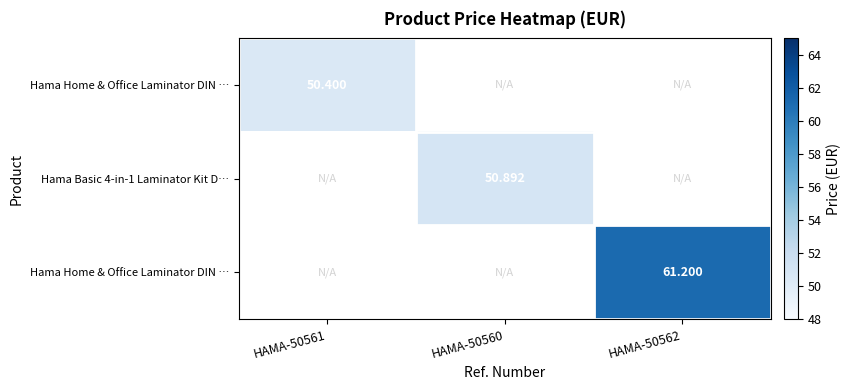

Between HAMA-50561 and HAMA-50560, which is larger?

HAMA-50560